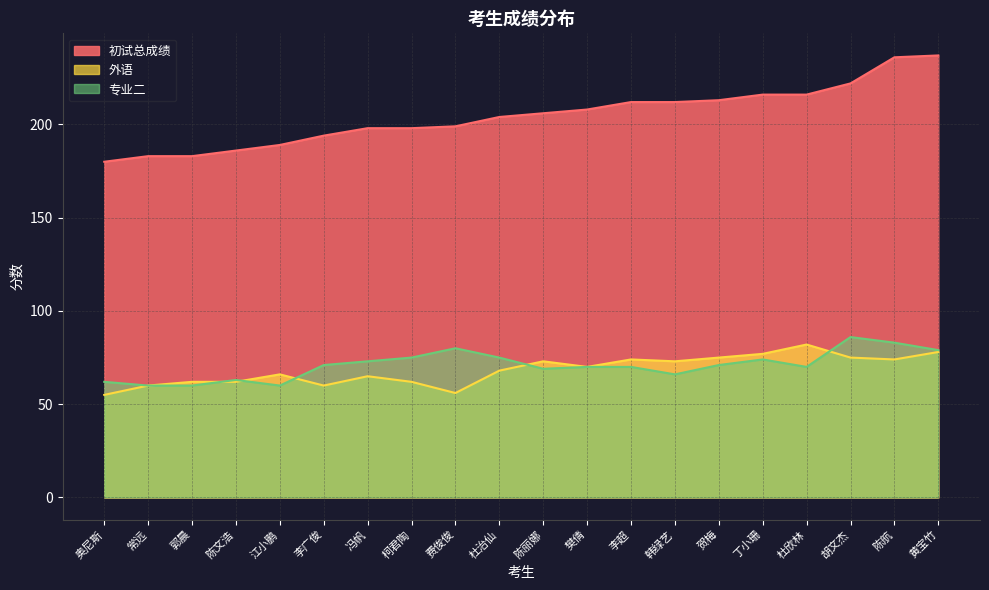

How many lines are shown in the chart?

3